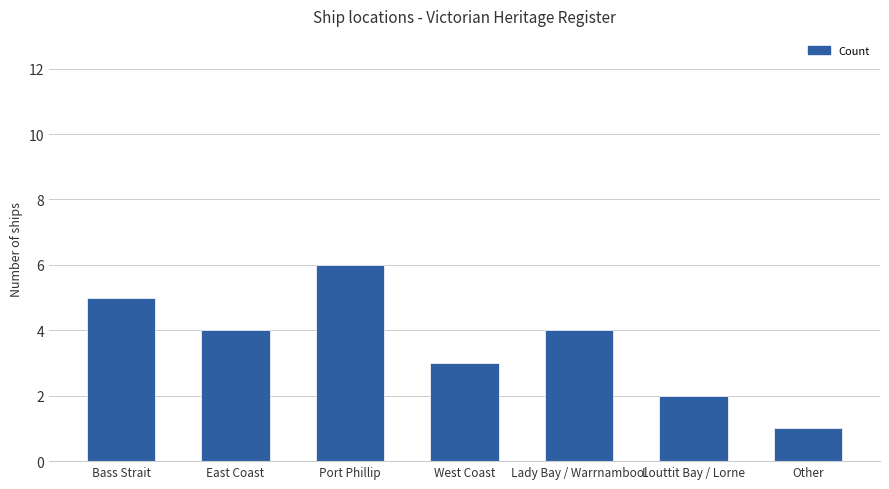

Reading left to right, extract all data points from this chart.

5	4	6	3	4	2	1